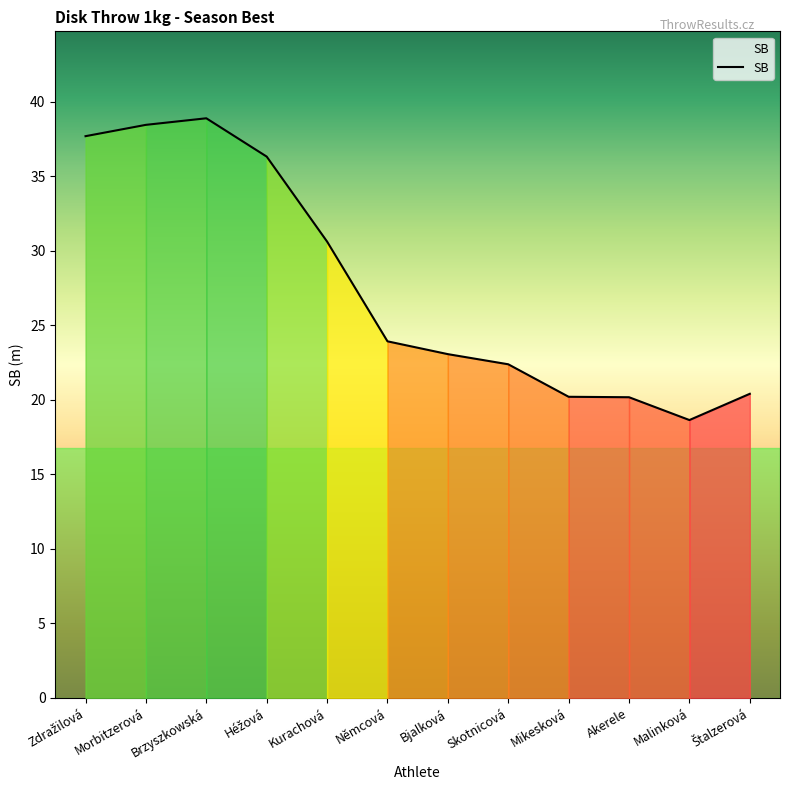

What position from the right is Akerele?

3